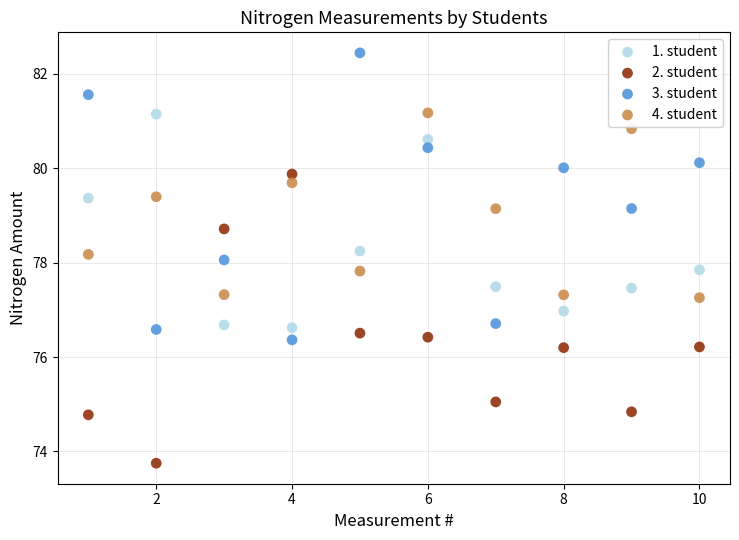

Across all data points, what is the range of X values (max minus min)?

9.0